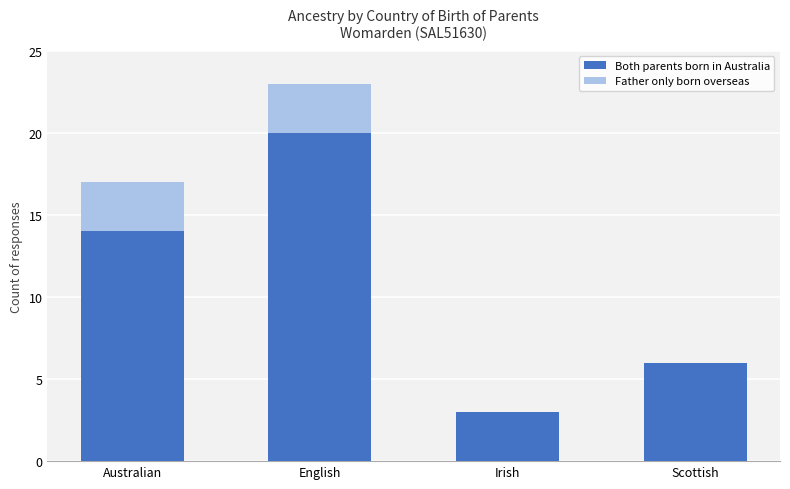

How many distinct data groups are displayed?

2